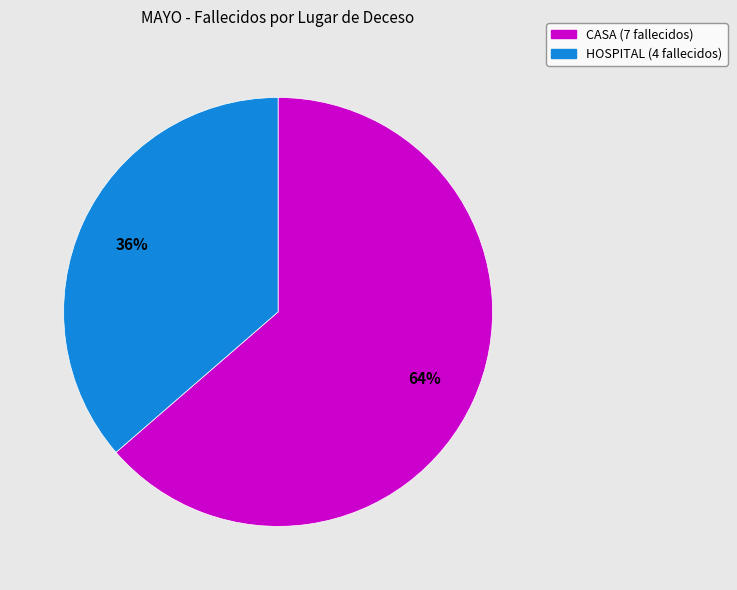

Is there a majority slice in this chart?

Yes